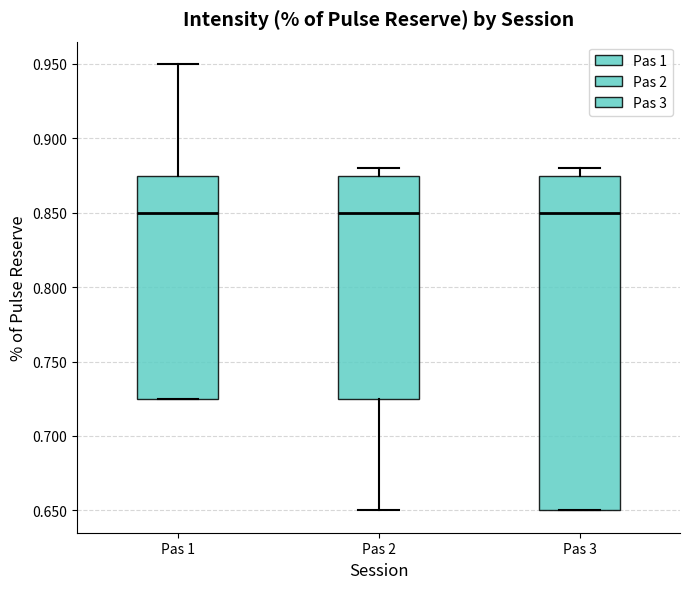

Where does the median line of the box for Pas 2 sit on the y-axis? The values are not printed on the chart, so give them approximately, as read against the axis.

0.850